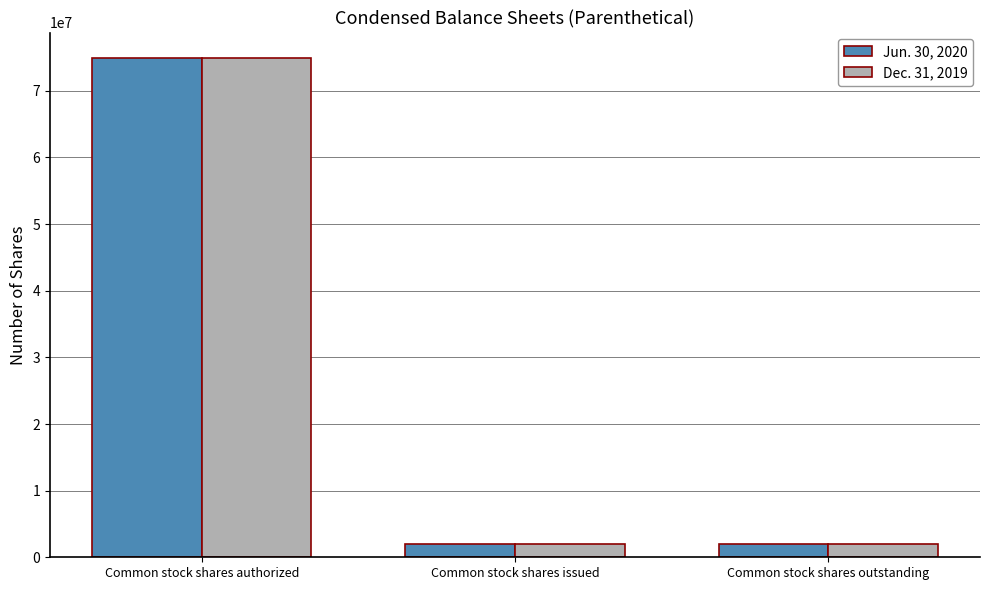

The value of Dec. 31, 2019 at Common stock shares outstanding is 2027000. True or false?

True